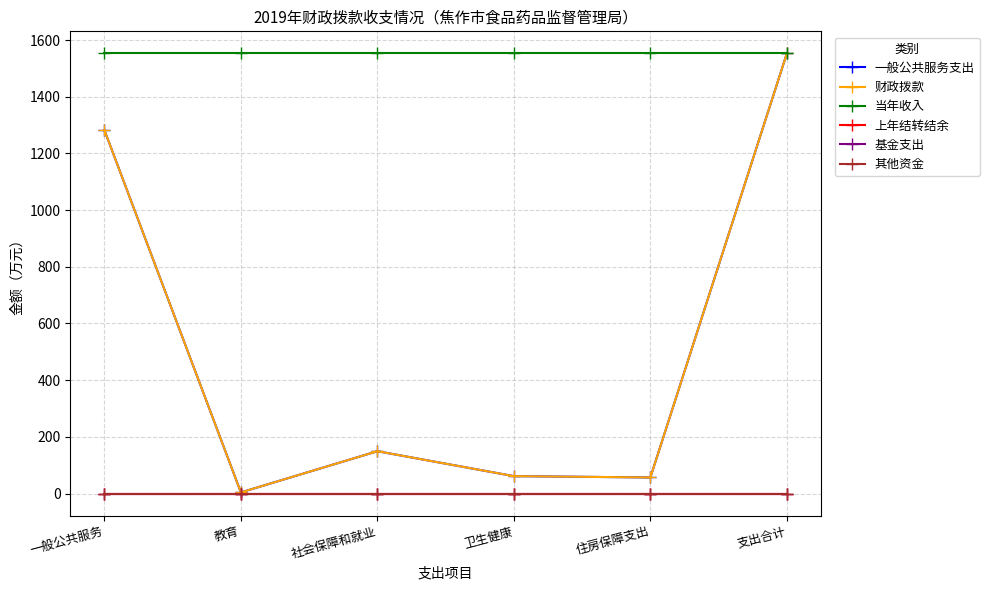

What is the minimum value for 财政拨款?

3.9